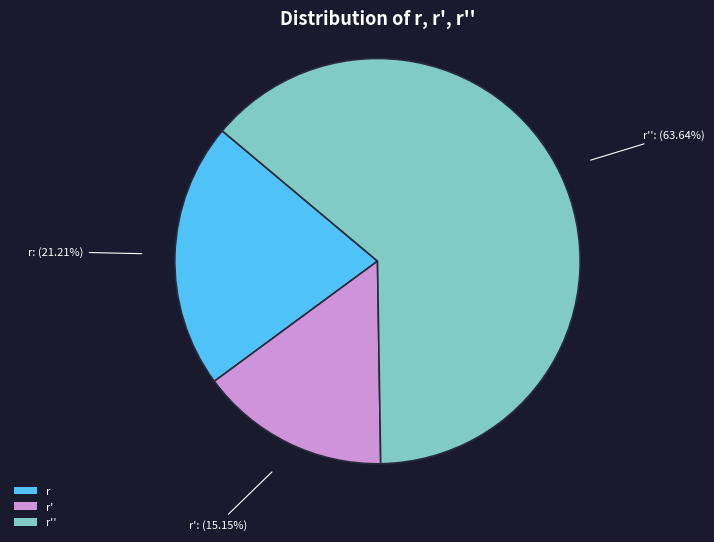

The r' slice represents 9% of the pie. True or false?

False